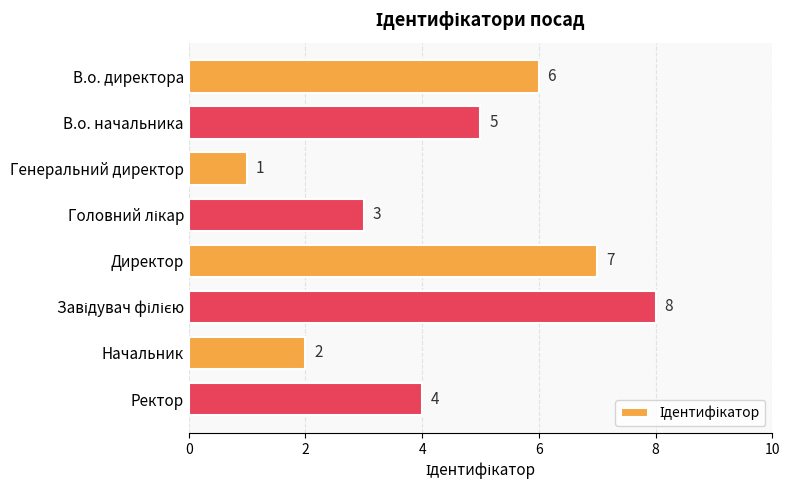

Is it true that the value at В.о. директора is 6?

True